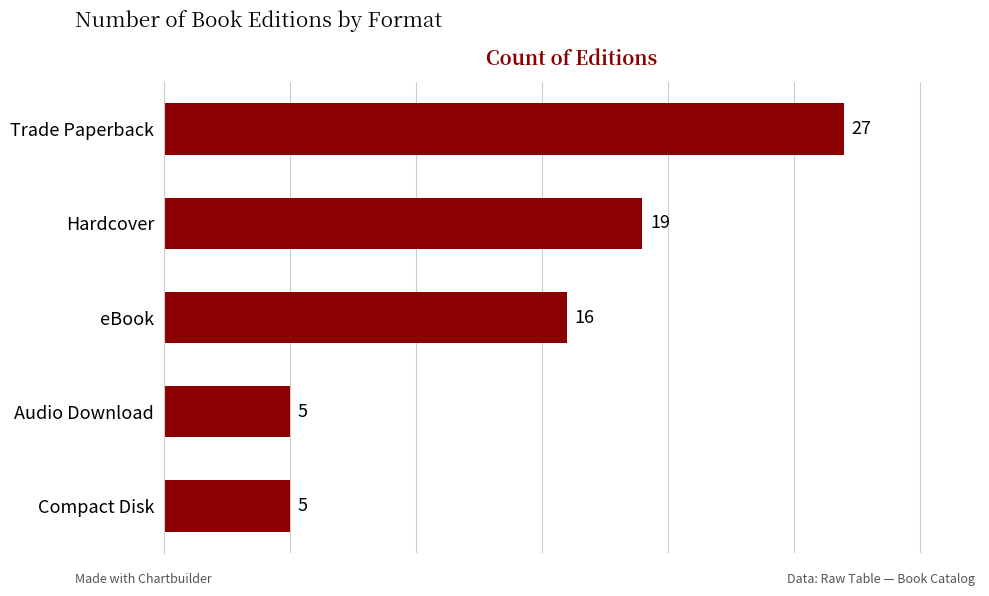

What is the average value?

14